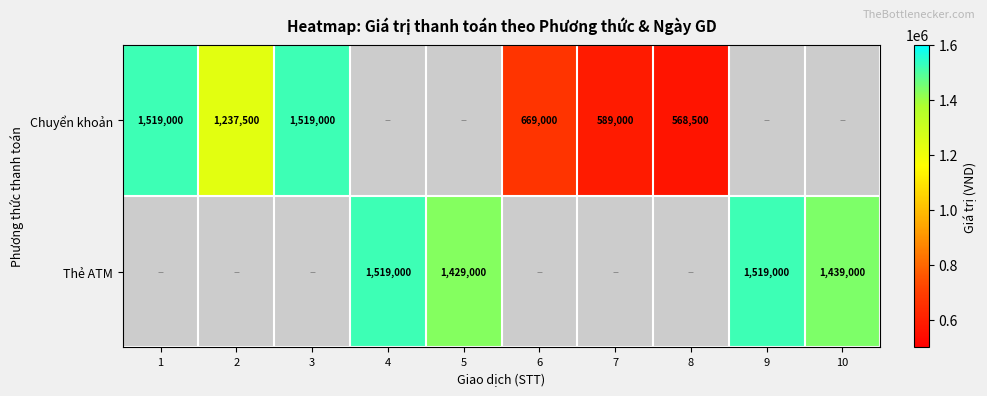

The Thẻ ATM series shows 1429000 at 5. True or false?

True